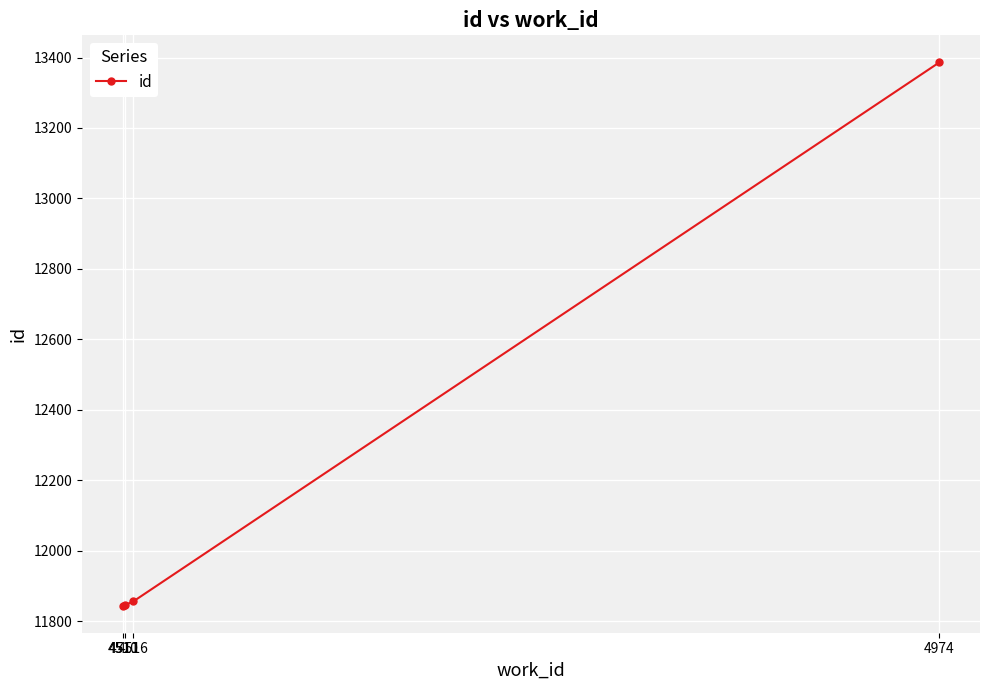

What is the ratio of the value at 4511 to the value at 4974?

0.9